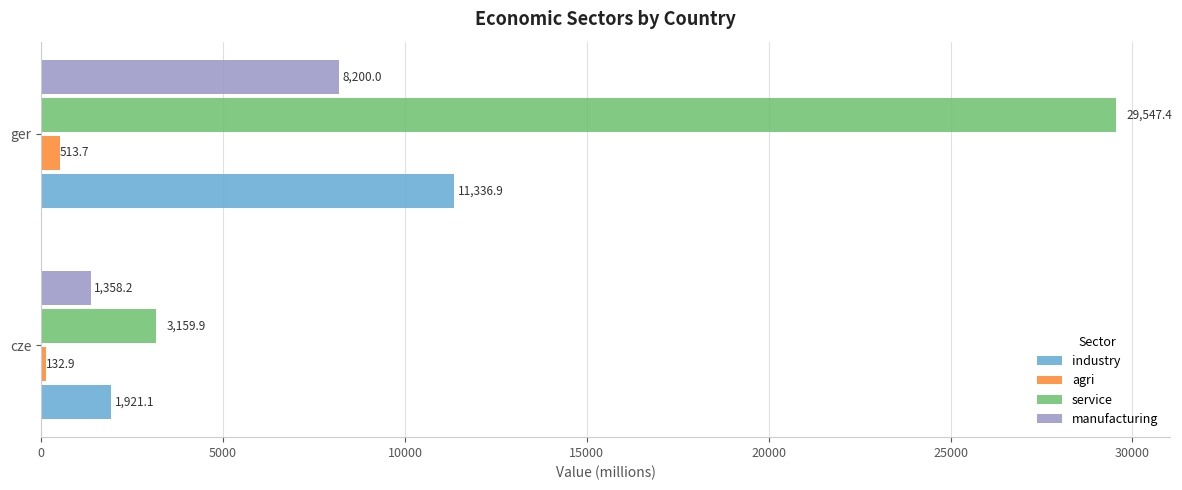

What is the maximum value shown in the chart?

29547.4